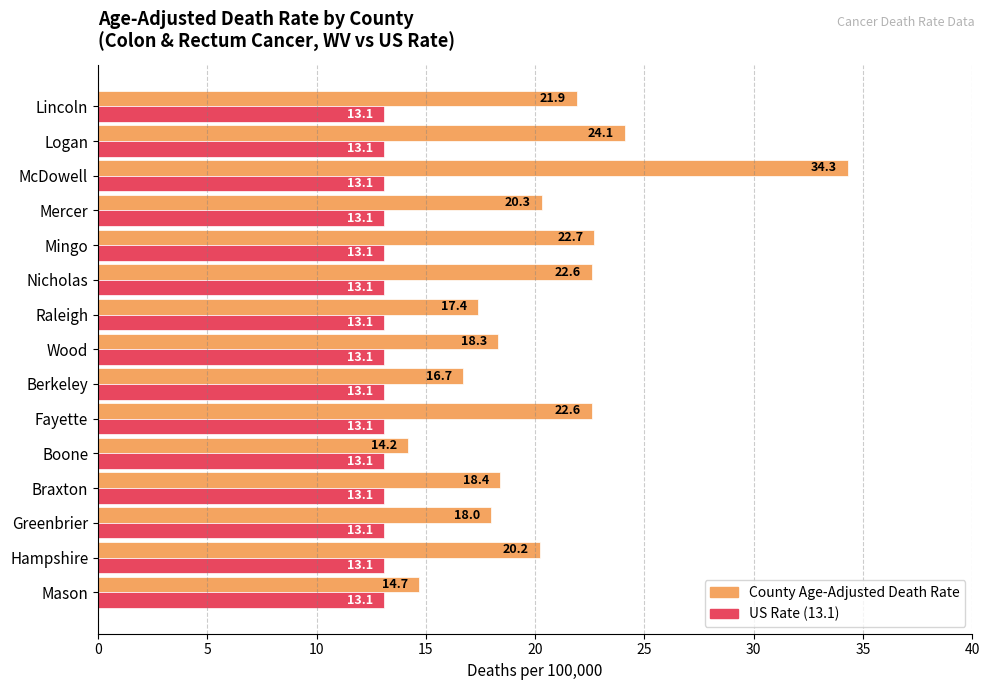

What is the approximate value of US Rate (13.1) at Logan?

13.1